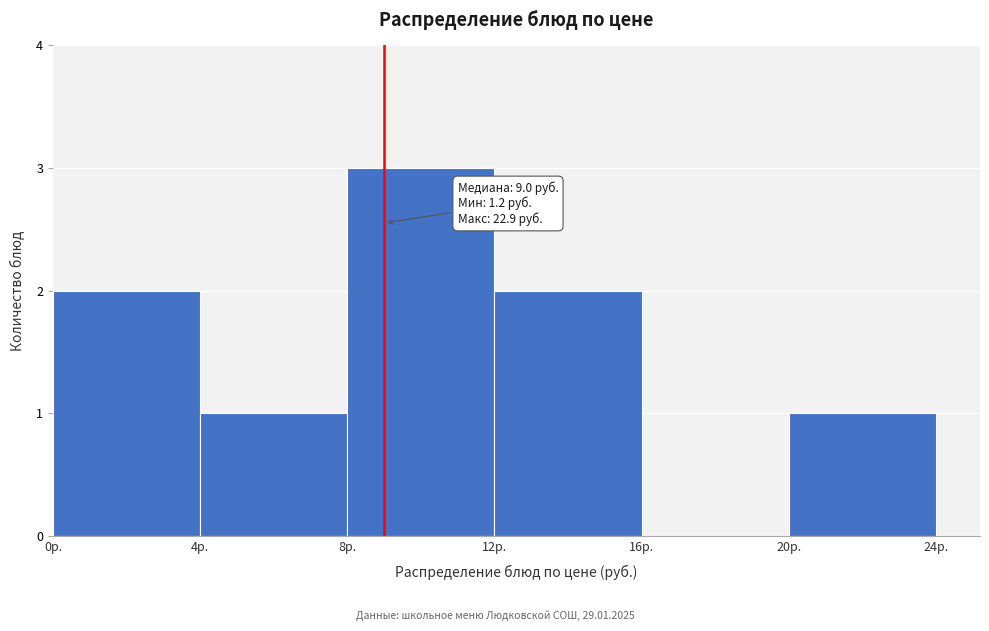

Which range on the x-axis has the tallest bar?

8 to 12